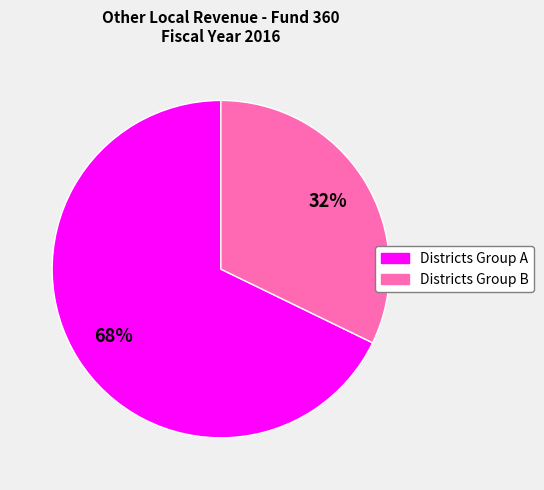

Count the number of slices in the pie.

2